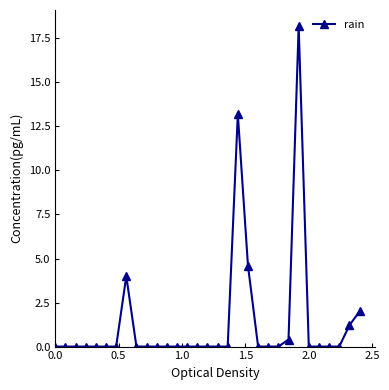

What is the difference between the maximum and minimum values?

18.2